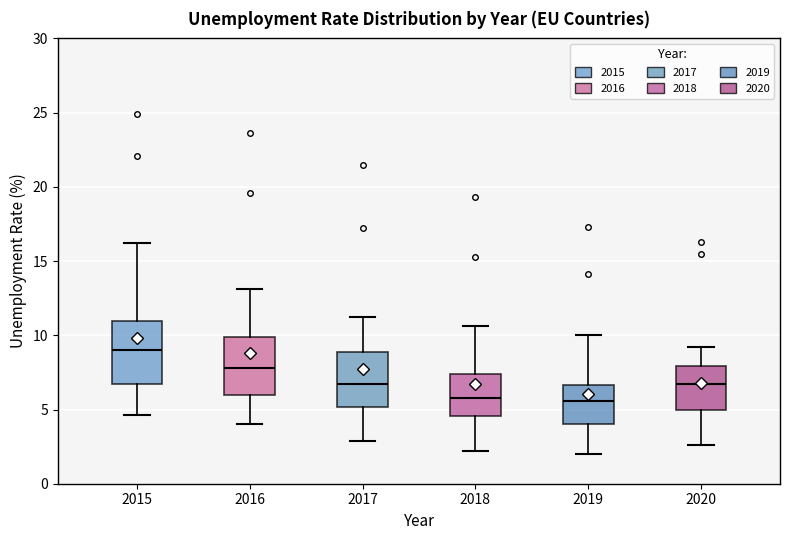

Reading left to right, transcribe this box plot: for each box, give where its median line is, the range the box spans, and where its two whiskers end, as read against the y-axis. The values are not printed on the chart, so give them approximately, as read against the axis.

2015: median 9.0, box 7.0 to 11.0, whiskers 4.5 to 16.0
2016: median 8.0, box 6.0 to 10.0, whiskers 4.0 to 13.0
2017: median 6.5, box 5.0 to 9.0, whiskers 3.0 to 11.0
2018: median 6.0, box 4.5 to 7.5, whiskers 2.0 to 10.5
2019: median 5.5, box 4.0 to 6.5, whiskers 2.0 to 10.0
2020: median 6.5, box 5.0 to 8.0, whiskers 2.5 to 9.0